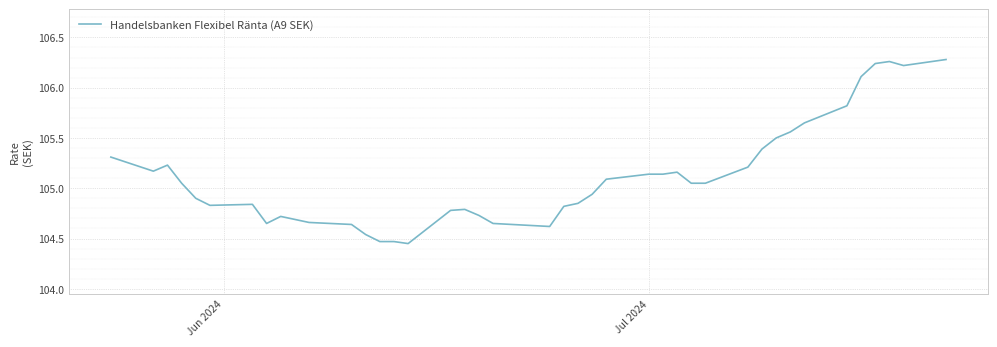

Does the chart display data point markers on the line(s)?

No